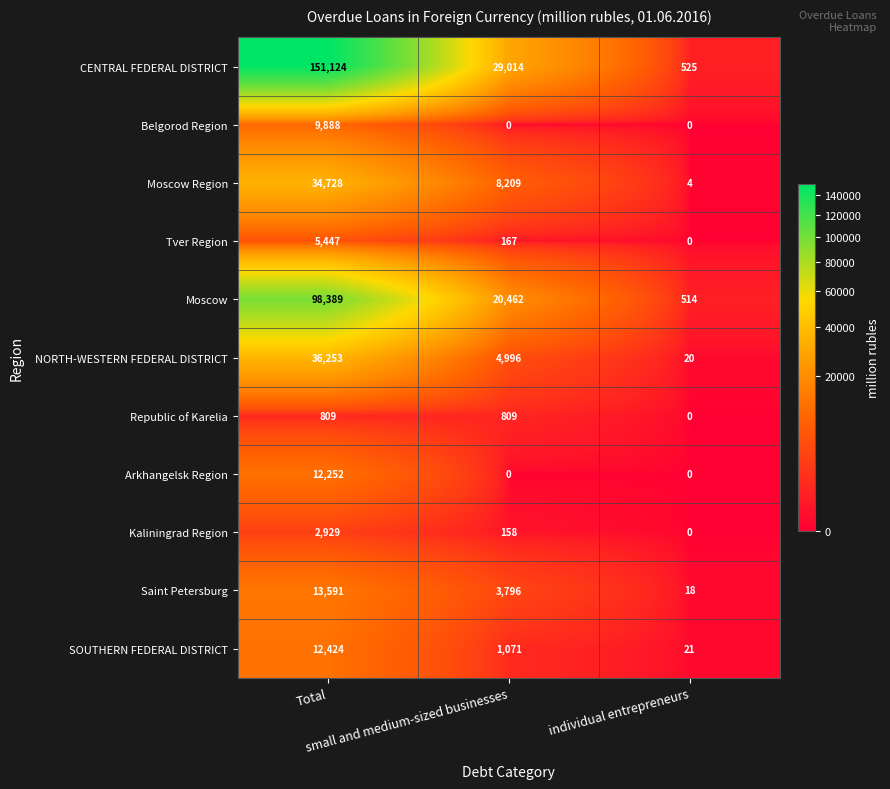

Which series has the largest range (max minus min)?

CENTRAL FEDERAL DISTRICT